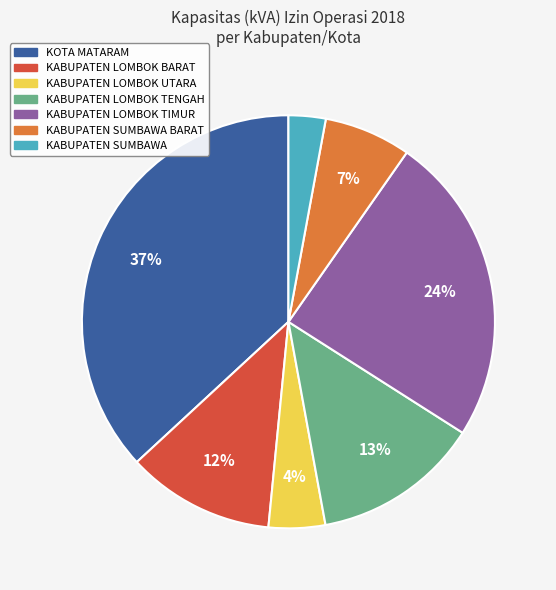

Does KABUPATEN LOMBOK UTARA represent more than half of the total?

No